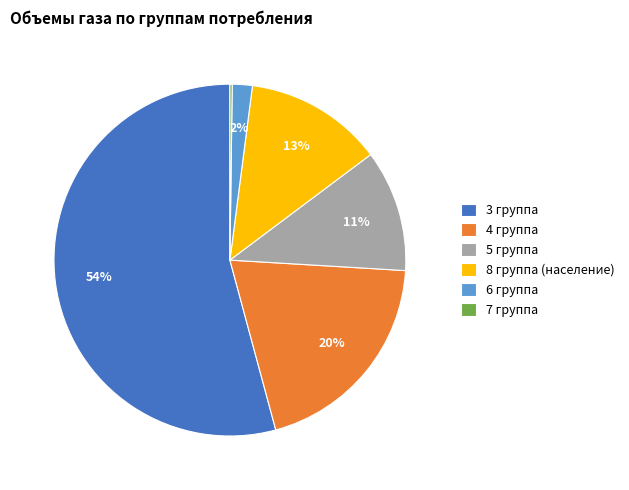

What is the majority slice?

3 группа